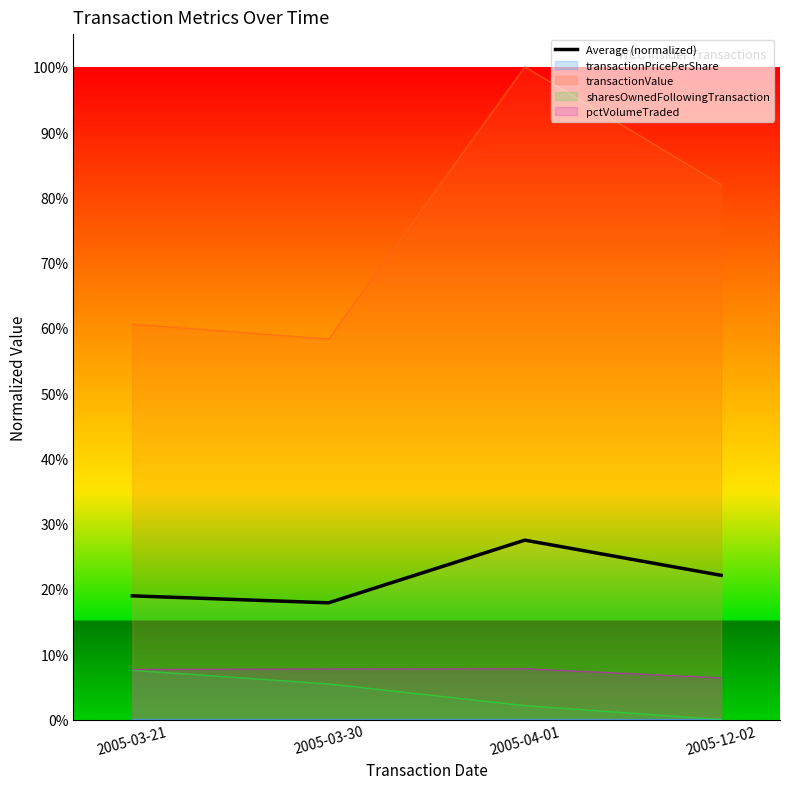

True or false: there are more than 1 points higher than both neighbors.

False